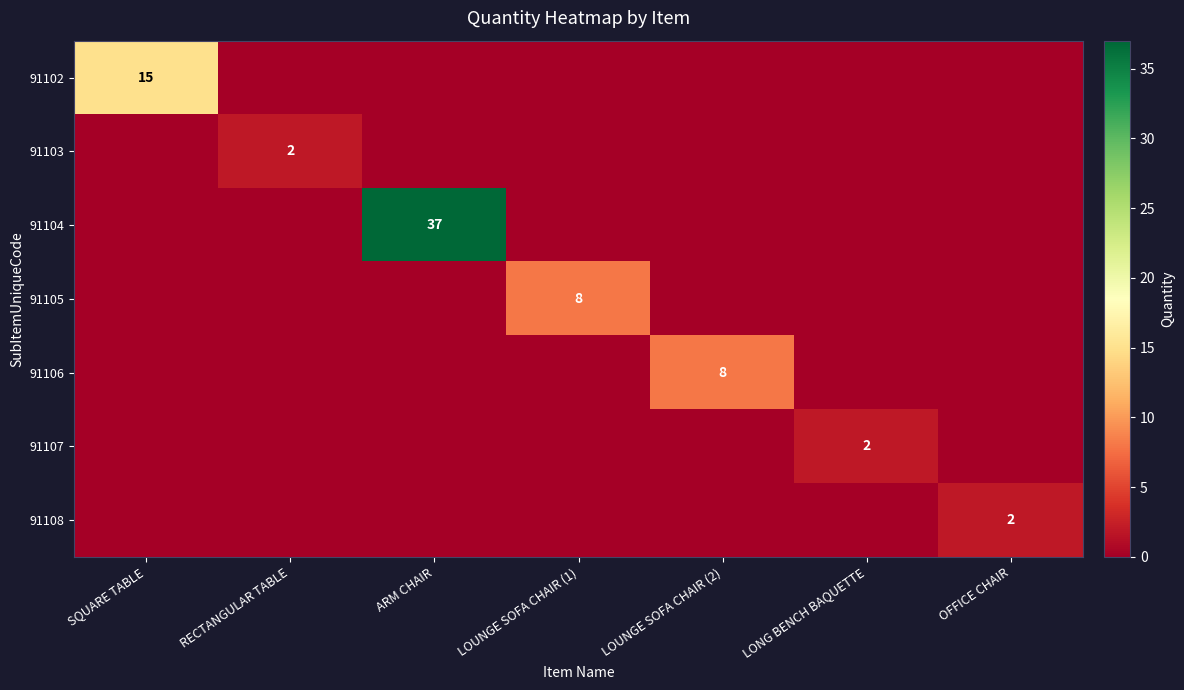

Which series has the largest range (max minus min)?

91104